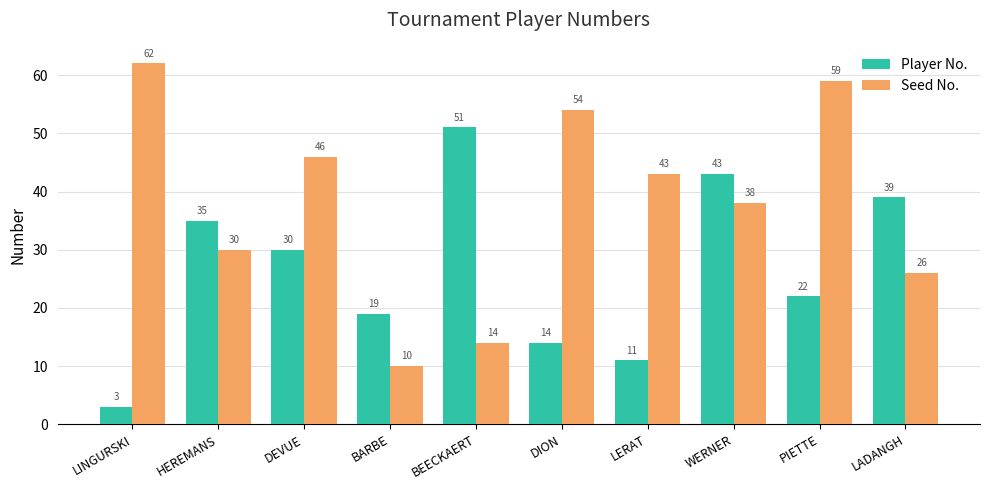

List the series in order of their overall mean, highest first.

Seed No., Player No.